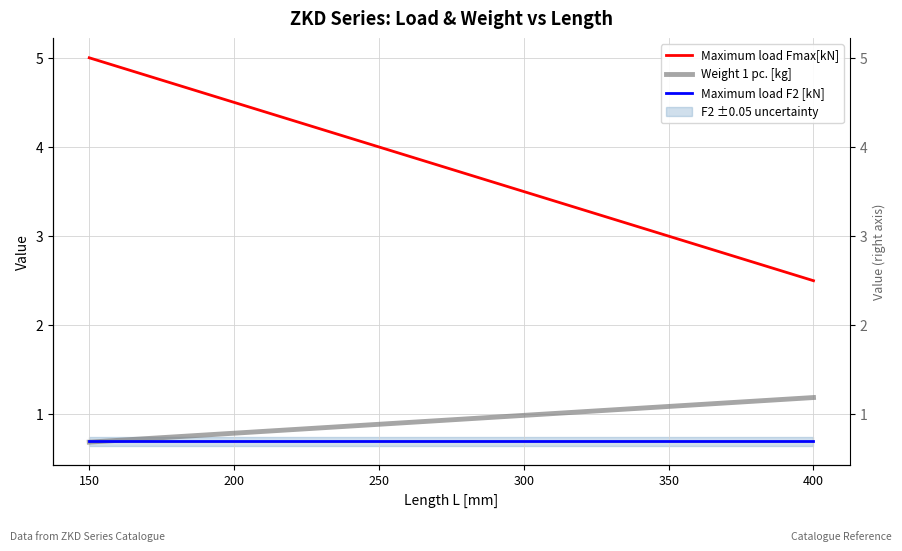

Reading left to right, list all the values displayed in this chart.

Maximum load Fmax[kN]: 5.0	4.5	4.0	3.5	3.0	2.5
Weight 1 pc. [kg]: 0.7	0.8	0.9	1.0	1.1	1.2
Maximum load F2 [kN]: 0.7	0.7	0.7	0.7	0.7	0.7